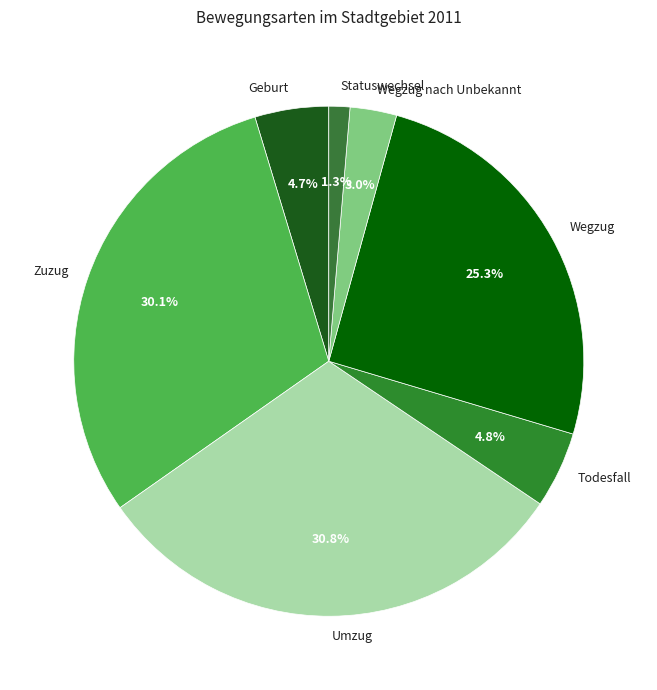

Is Zuzug the majority of the pie?

No